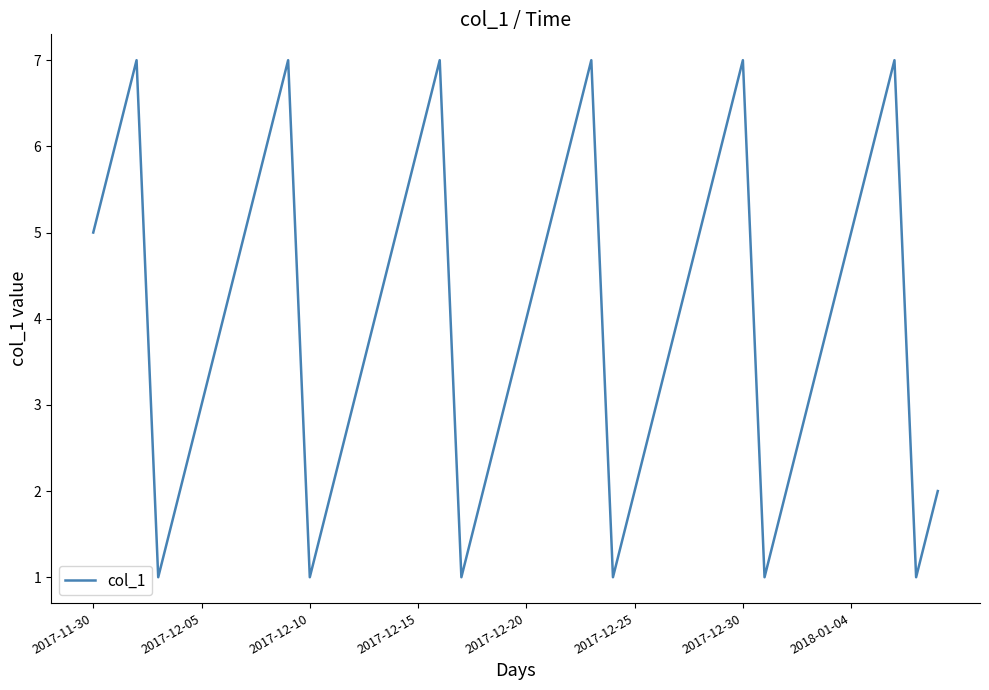

What is the maximum value shown in the chart?

7